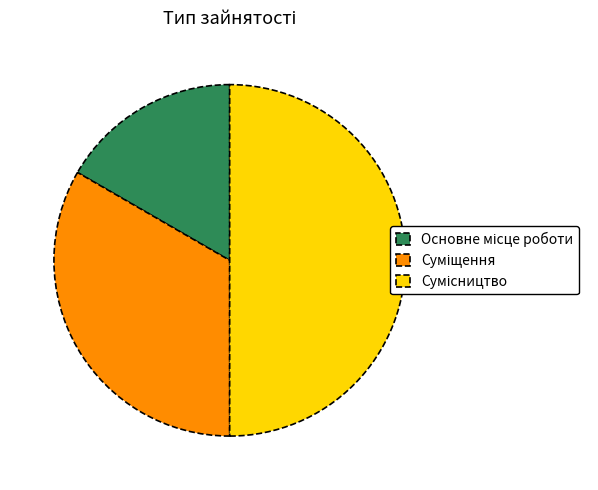

What is the largest slice in the pie chart?

Сумісництво